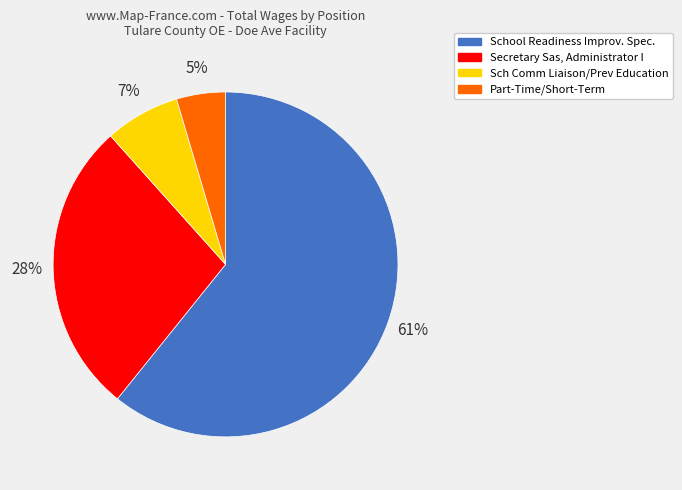

How many segments does this pie chart have?

4